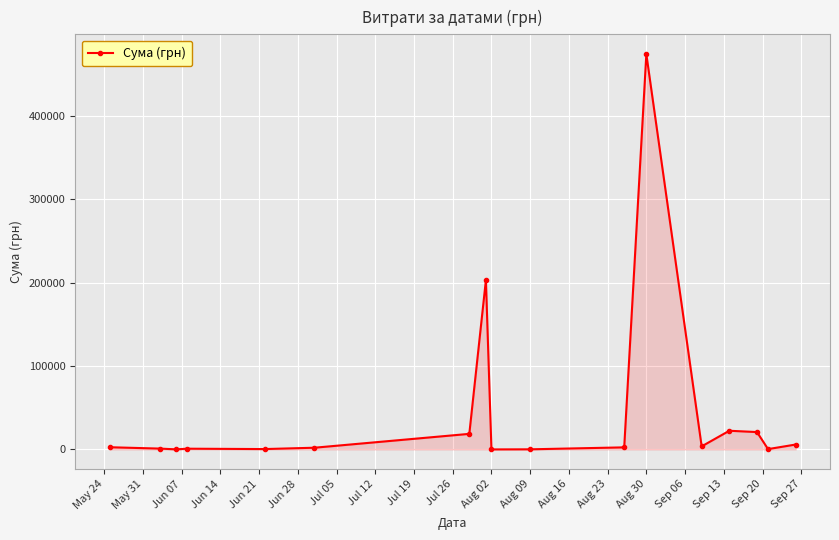

What is the value of the 7th point from the left?

18671.4